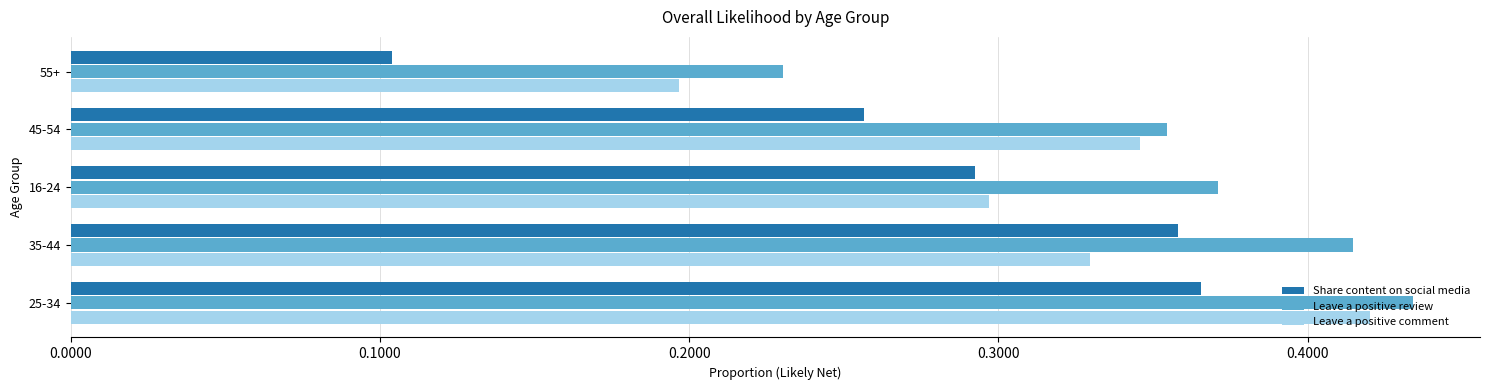

Between 25-34 and 35-44, which series saw the biggest shift?

Leave a positive comment